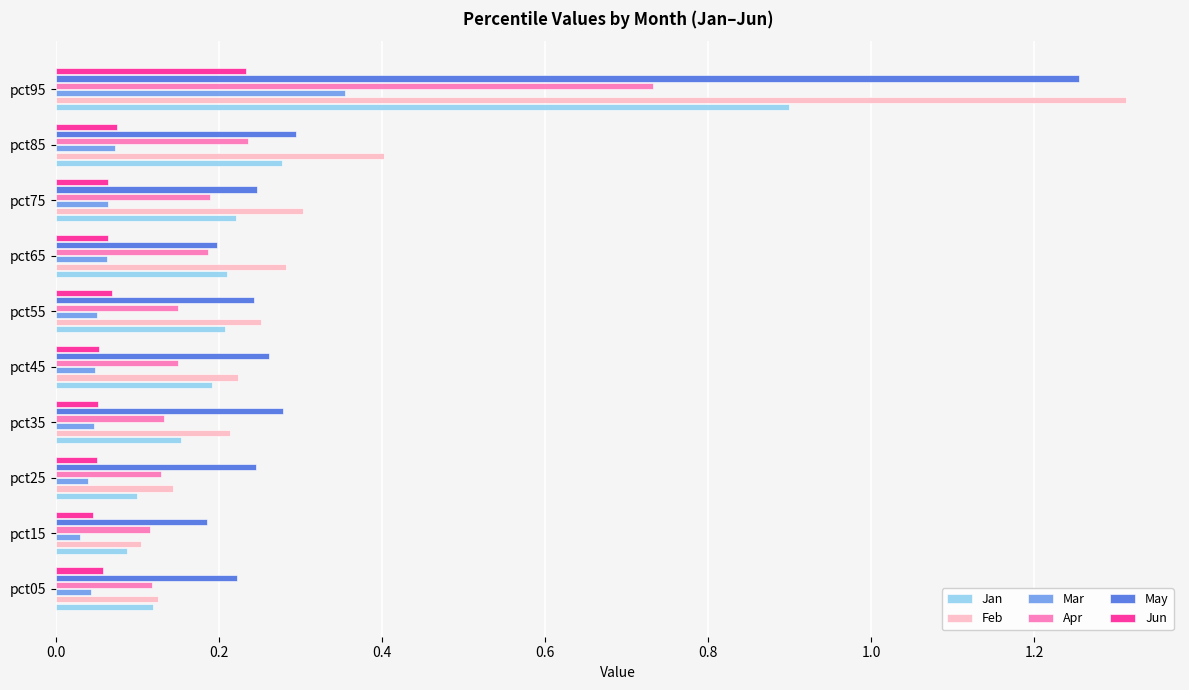

Is the value of Apr at pct95 greater than the value of Feb at pct65?

Yes